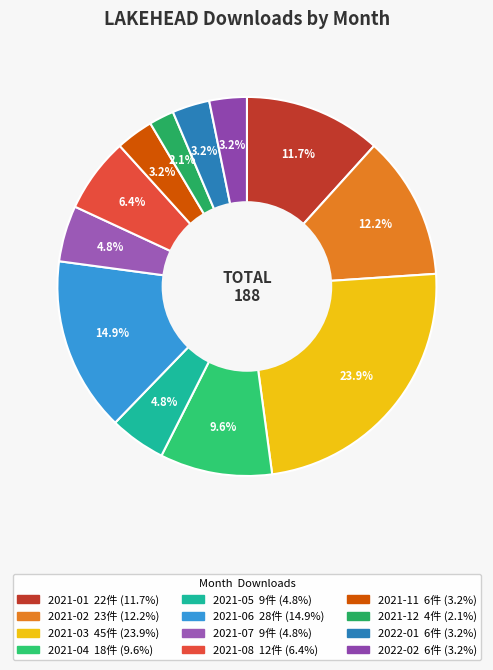

Does 2021-11 account for over 50% of the chart?

No